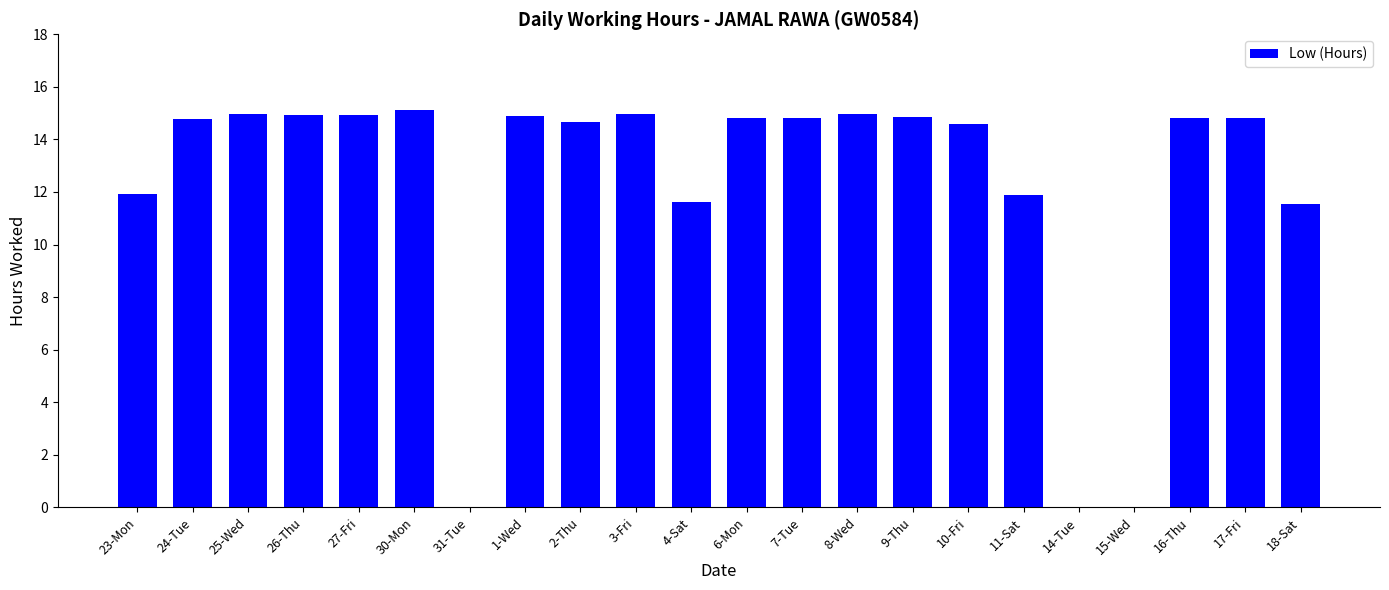

At which label does the data first exceed 14?

24-Tue